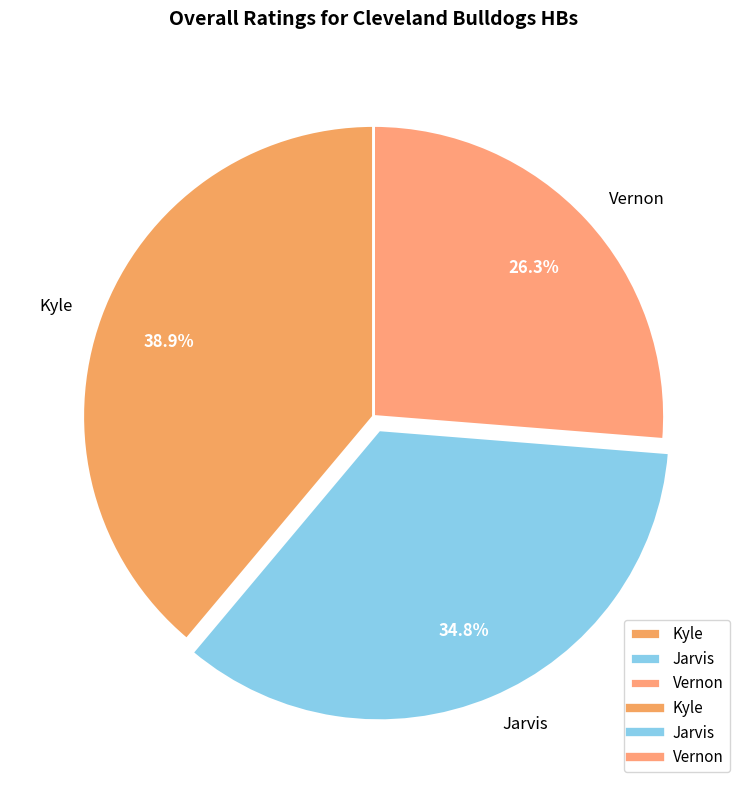

To the nearest percent, what percentage of the pie is Vernon?

26%